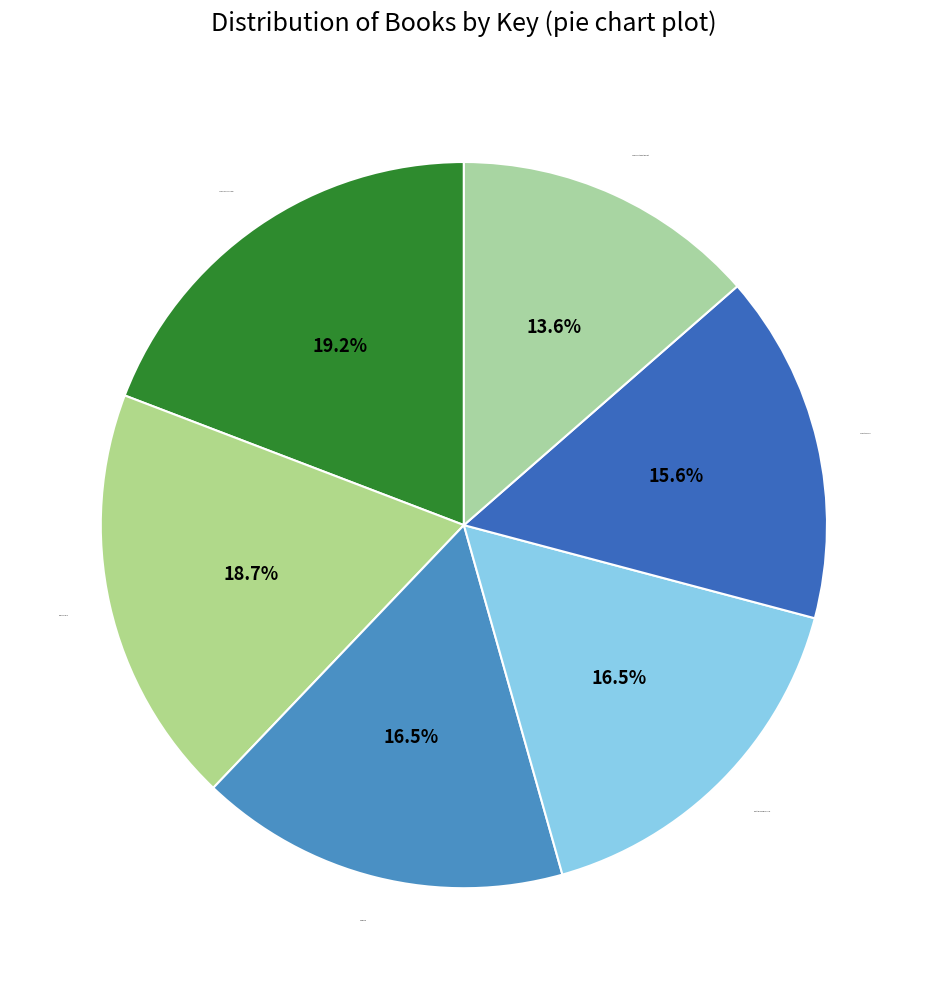

What percentage is NOT represented by Basil & Dahlia?

81.3%